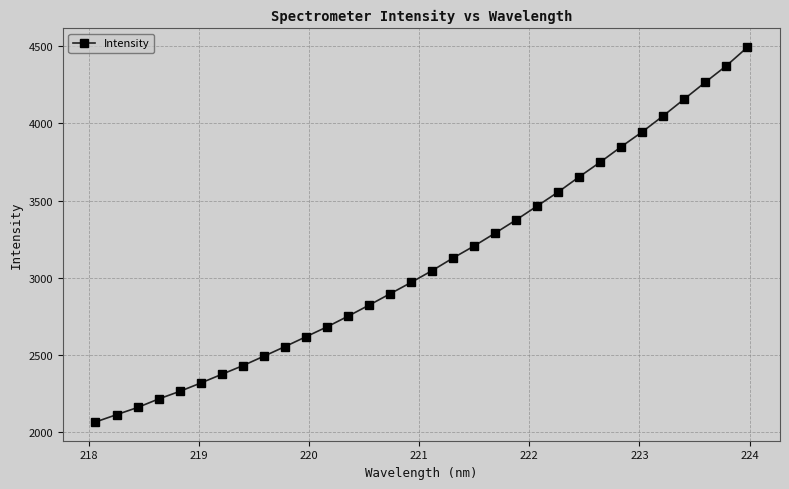

What is the sum of all values?

99335.2